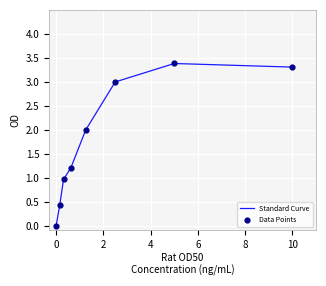

True or false: the data has more than 2 interior local peaks.

False